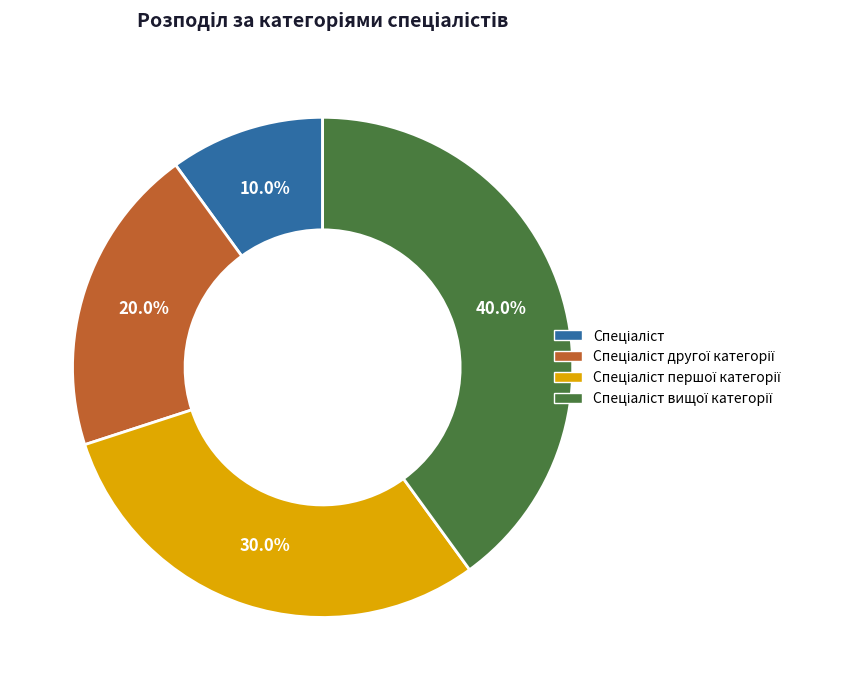

How many segments does this pie chart have?

4